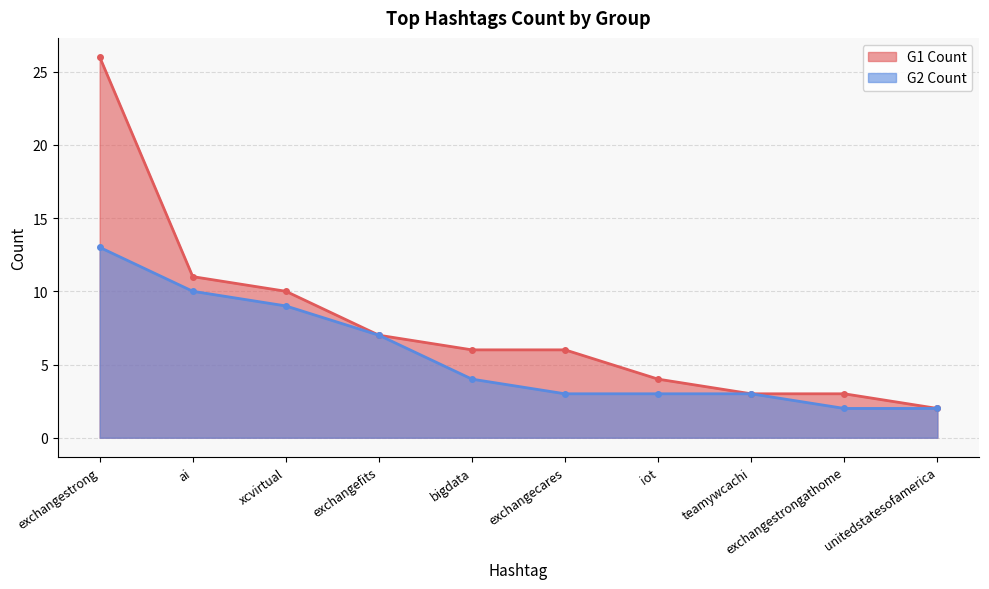

True or false: G1 Count has more than 0 points higher than both neighbors.

False